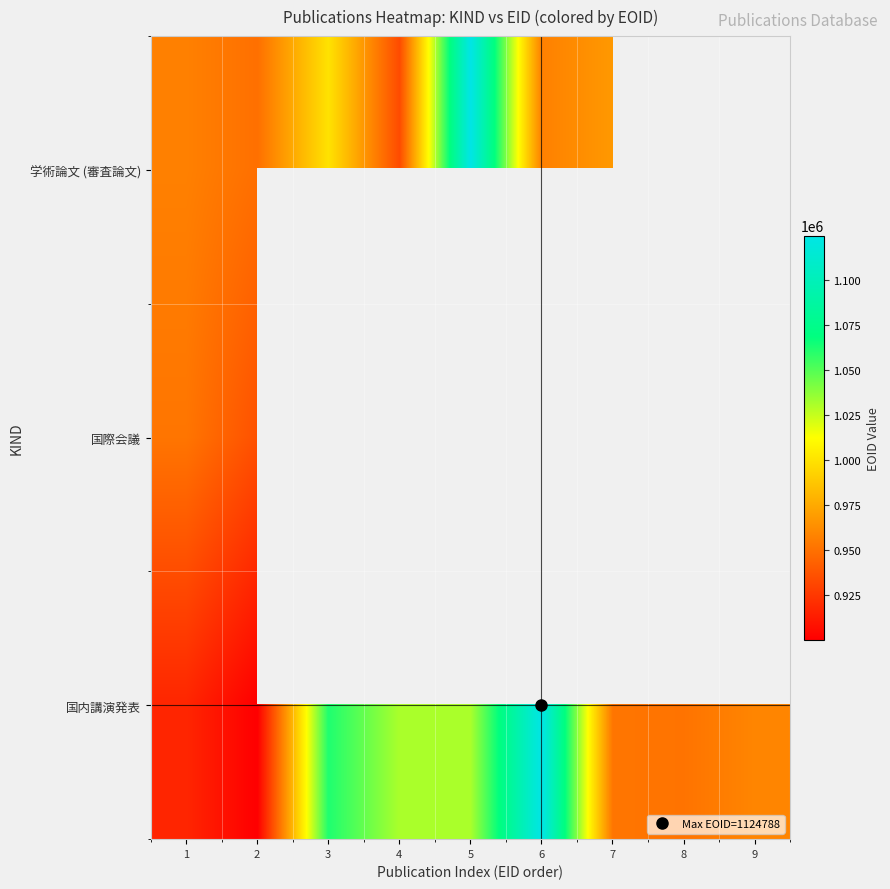

Between 6 and 8, which series saw the biggest shift?

国内講演発表